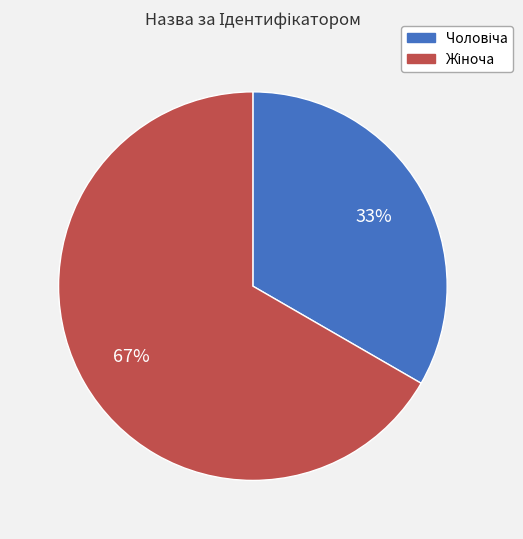

How many segments does this pie chart have?

2